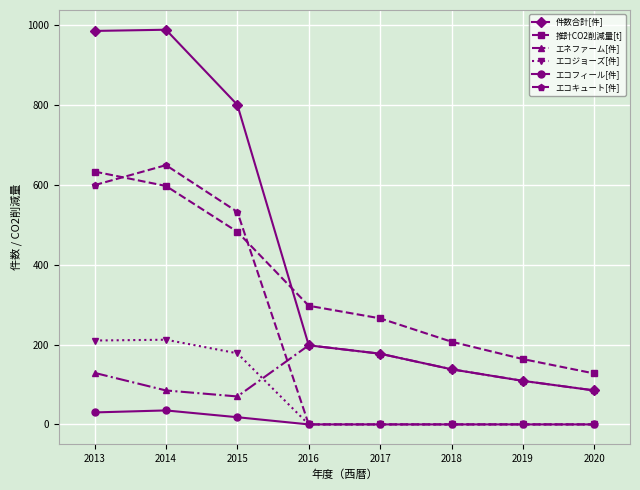

What is the value of the 件数合計[件] point at the 2nd from the left?

988.0